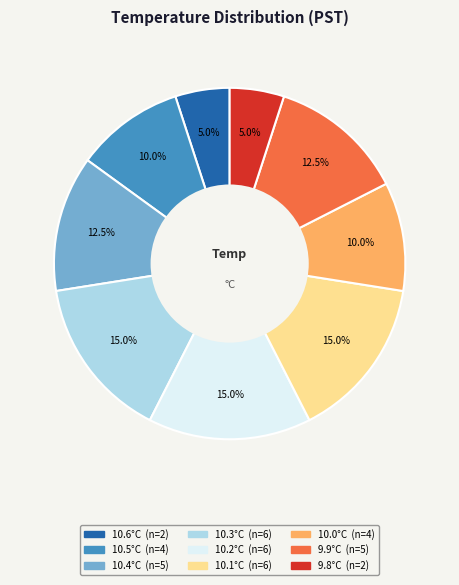

Does any single category account for the majority?

No